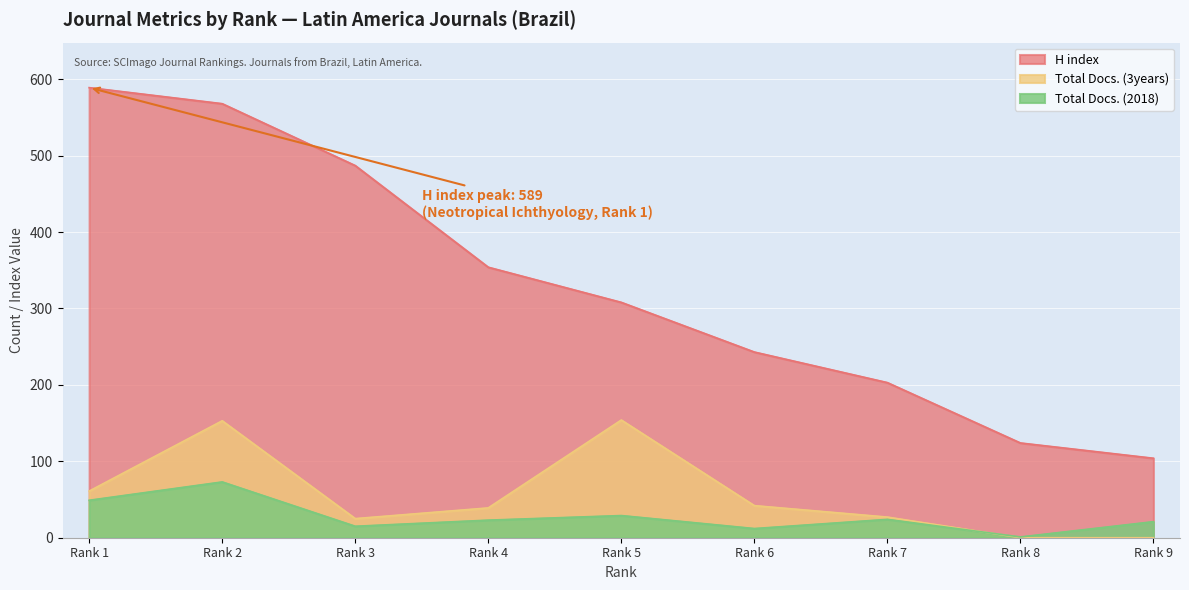

Where is Total Docs. (3years) nearest to the value 77?

Rank 1